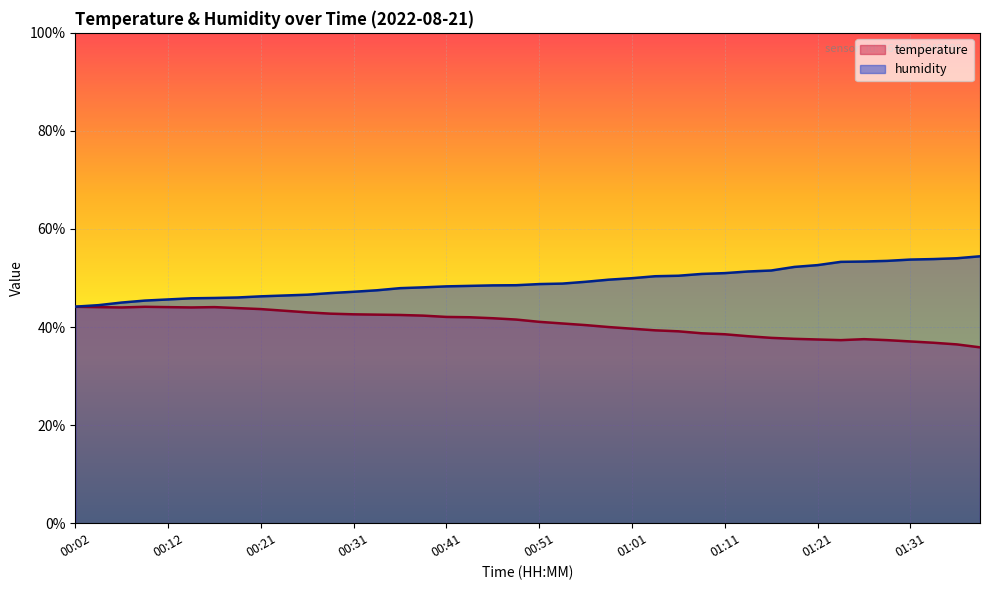

Reading left to right, transcribe all the data shown in this chart.

temperature: 00:02=44.1	00:04=44.1	00:07=44.0	00:09=44.1	00:12=44.1	00:14=44.0	00:16=44.1	00:19=43.9	00:21=43.7	00:24=43.3	00:26=43.0	00:29=42.7	00:31=42.6	00:34=42.5	00:36=42.5	00:39=42.3	00:41=42.1	00:43=42.0	00:46=41.8	00:48=41.5	00:51=41.1	00:53=40.7	00:56=40.4	00:58=40.0	01:01=39.7	01:03=39.3	01:06=39.1	01:08=38.7	01:11=38.5	01:13=38.1	01:16=37.8	01:18=37.6	01:21=37.5	01:23=37.3	01:26=37.5	01:28=37.3	01:31=37.1	01:33=36.8	01:36=36.5	01:38=35.9
humidity: 00:02=44.2	00:04=44.5	00:07=45.0	00:09=45.4	00:12=45.6	00:14=45.9	00:16=45.9	00:19=46.0	00:21=46.3	00:24=46.4	00:26=46.6	00:29=46.9	00:31=47.2	00:34=47.5	00:36=47.9	00:39=48.1	00:41=48.3	00:43=48.4	00:46=48.5	00:48=48.5	00:51=48.8	00:53=48.9	00:56=49.2	00:58=49.7	01:01=50.0	01:03=50.4	01:06=50.5	01:08=50.8	01:11=51.0	01:13=51.3	01:16=51.5	01:18=52.3	01:21=52.6	01:23=53.3	01:26=53.4	01:28=53.5	01:31=53.8	01:33=53.9	01:36=54.0	01:38=54.4